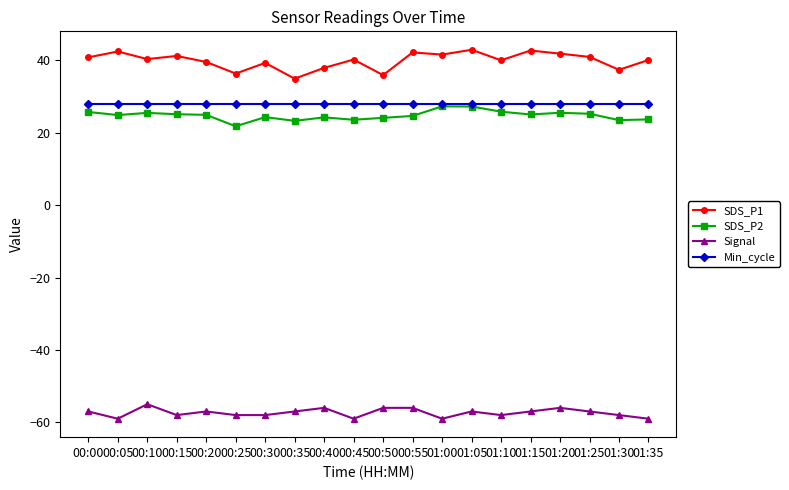

What is the difference between the SDS_P2 values at 00:10 and 01:00?

1.8